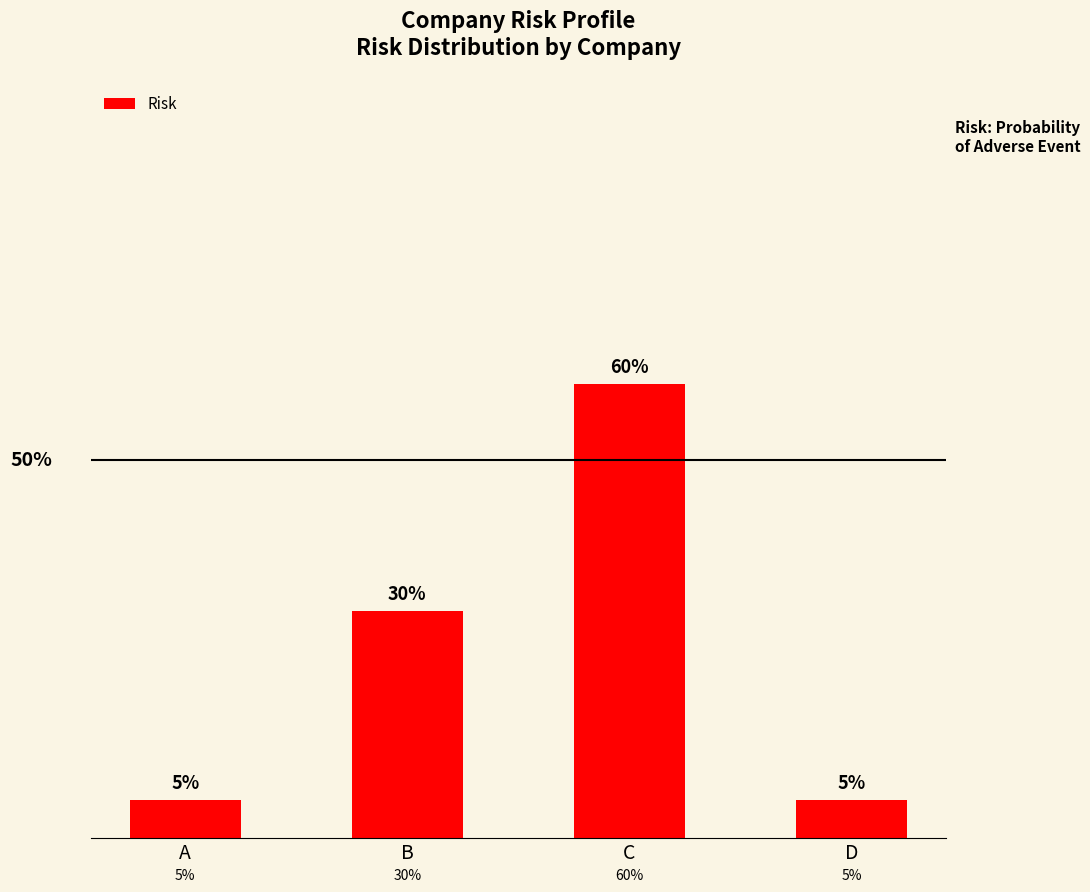

Is it true that the value at D is 0.1?

True